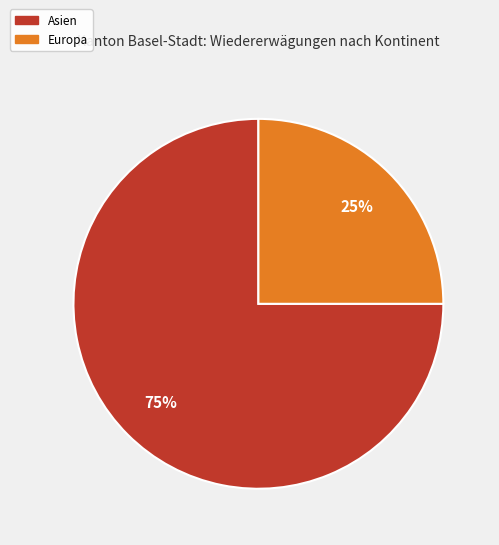

Is there a majority slice in this chart?

Yes